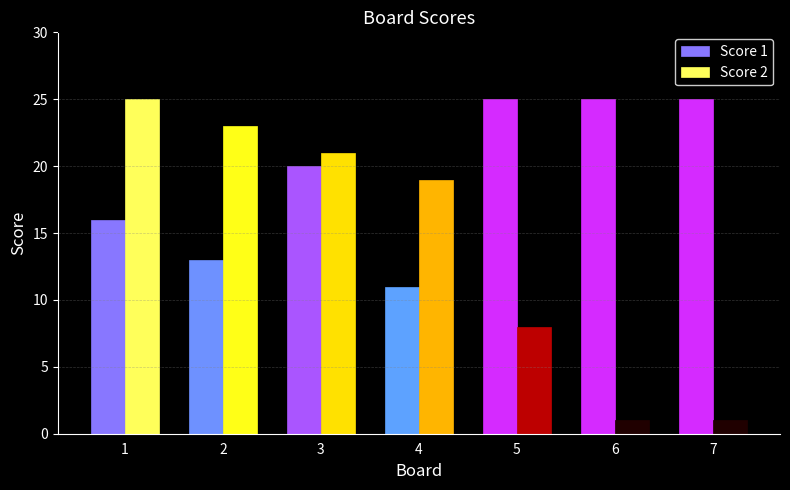

What is the maximum value shown in the chart?

25